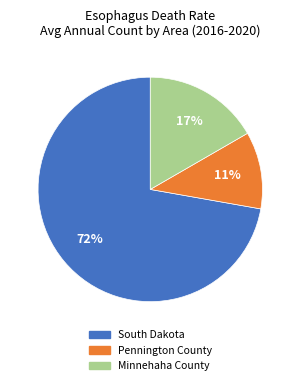

Between Pennington County and South Dakota, which is larger?

South Dakota